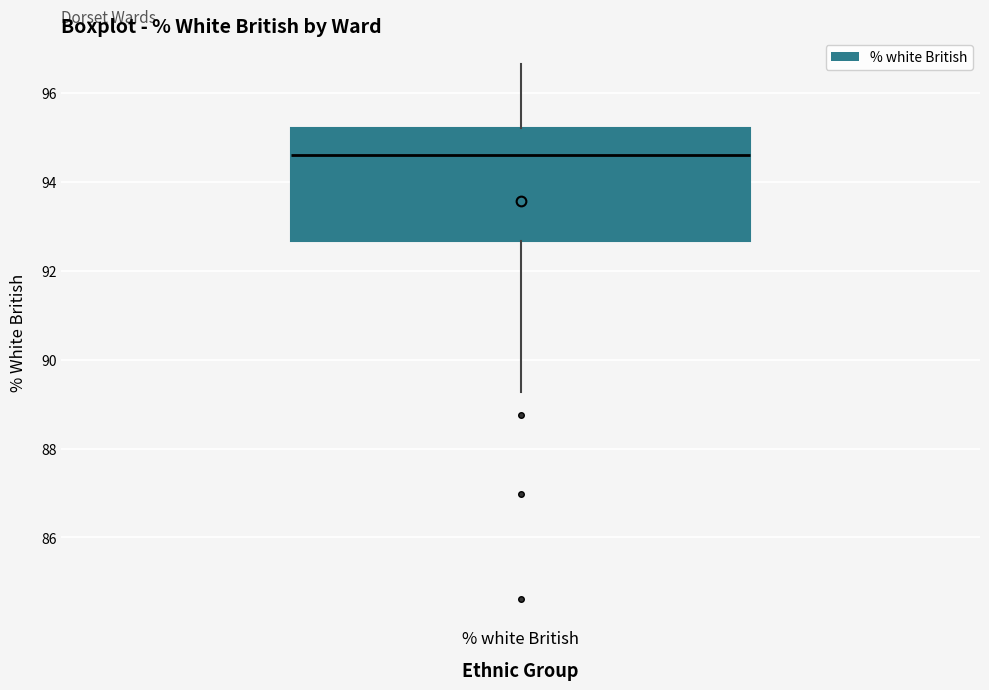

Transcribe this box plot: give where the median line is, the range the box spans, and where the two whiskers end, as read against the y-axis. The values are not printed on the chart, so give them approximately, as read against the axis.

median 94.6, box 92.6 to 95.2, whiskers 89.2 to 96.6